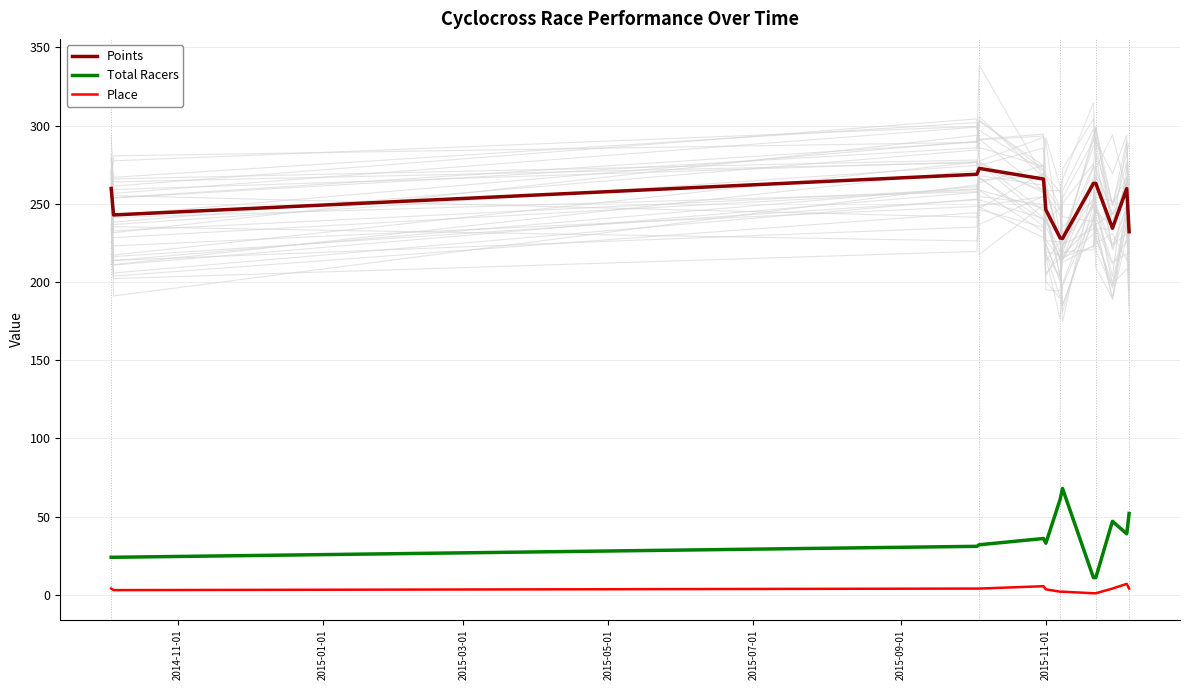

True or false: Total Racers and Place cross at least once.

False